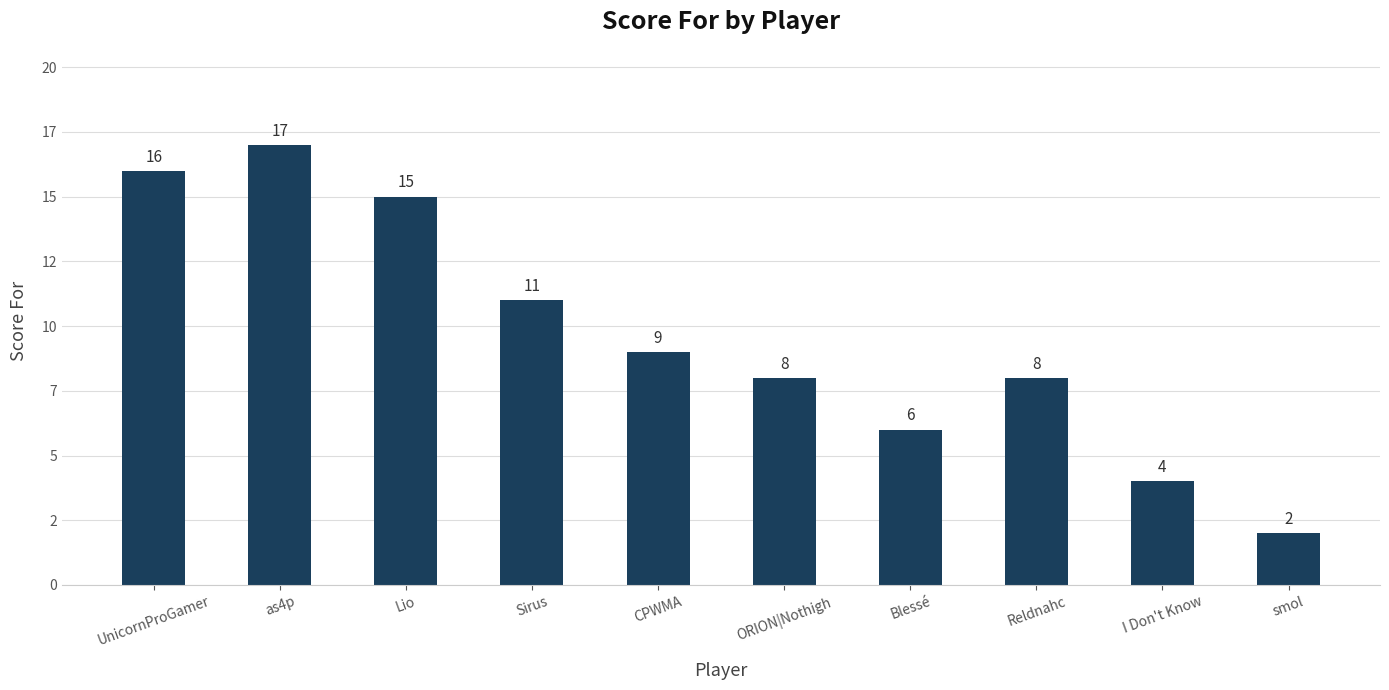

What is the difference between the maximum and second lowest values?

13